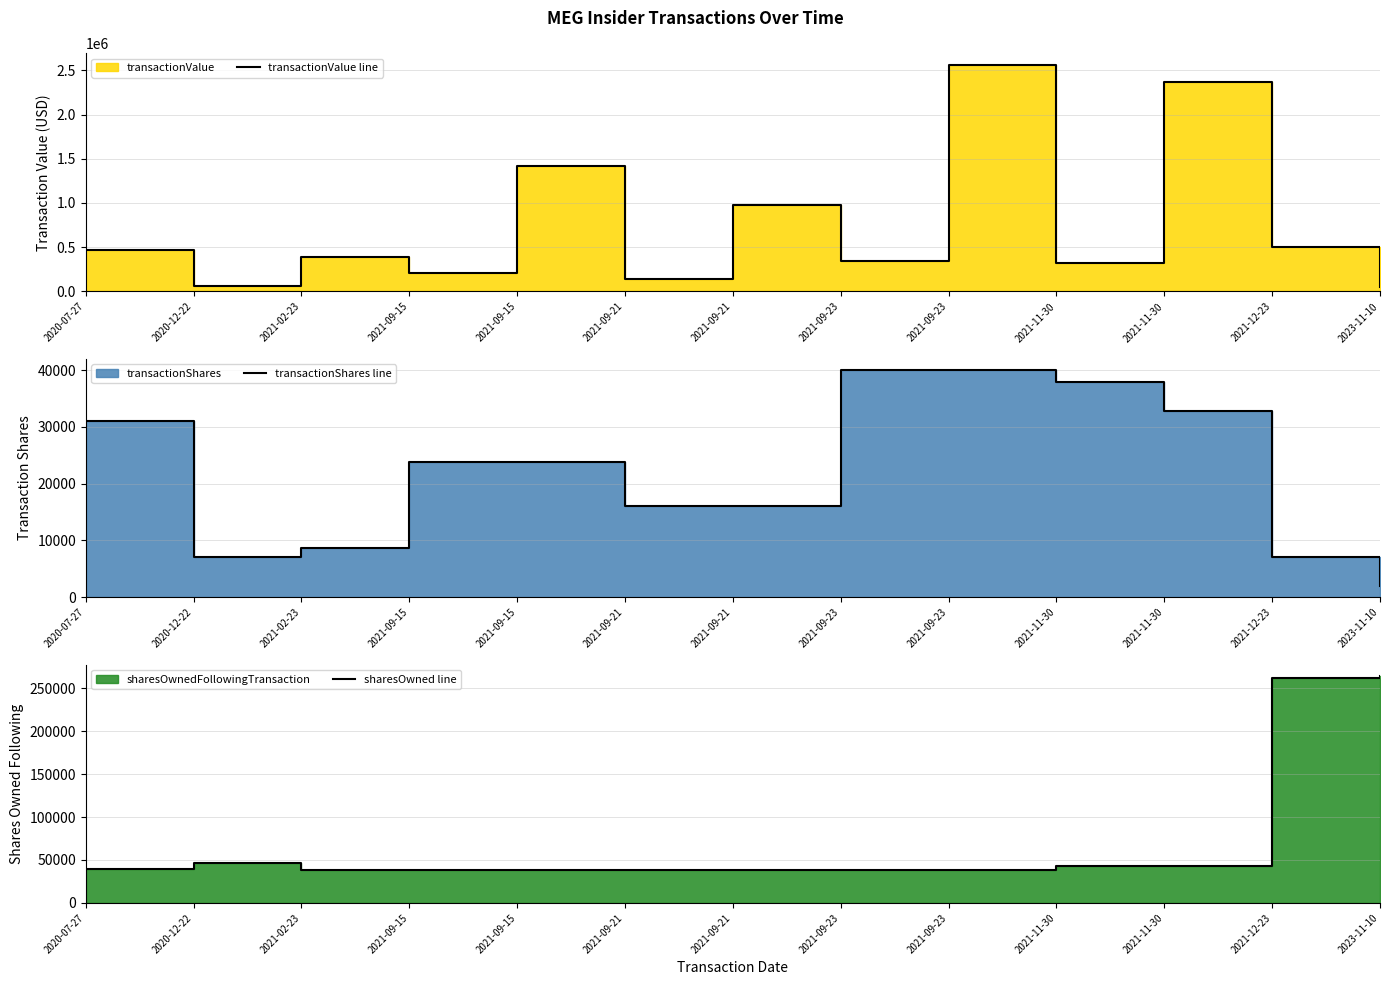

At which category is the sum across all series the highest?

2021-09-23